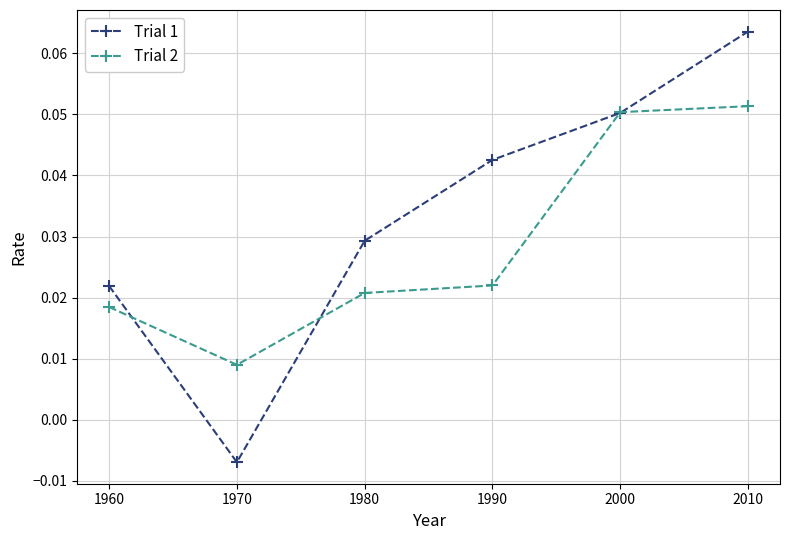

Rank the categories by Trial 1 value from lowest to highest.

1970, 1960, 1980, 1990, 2000, 2010